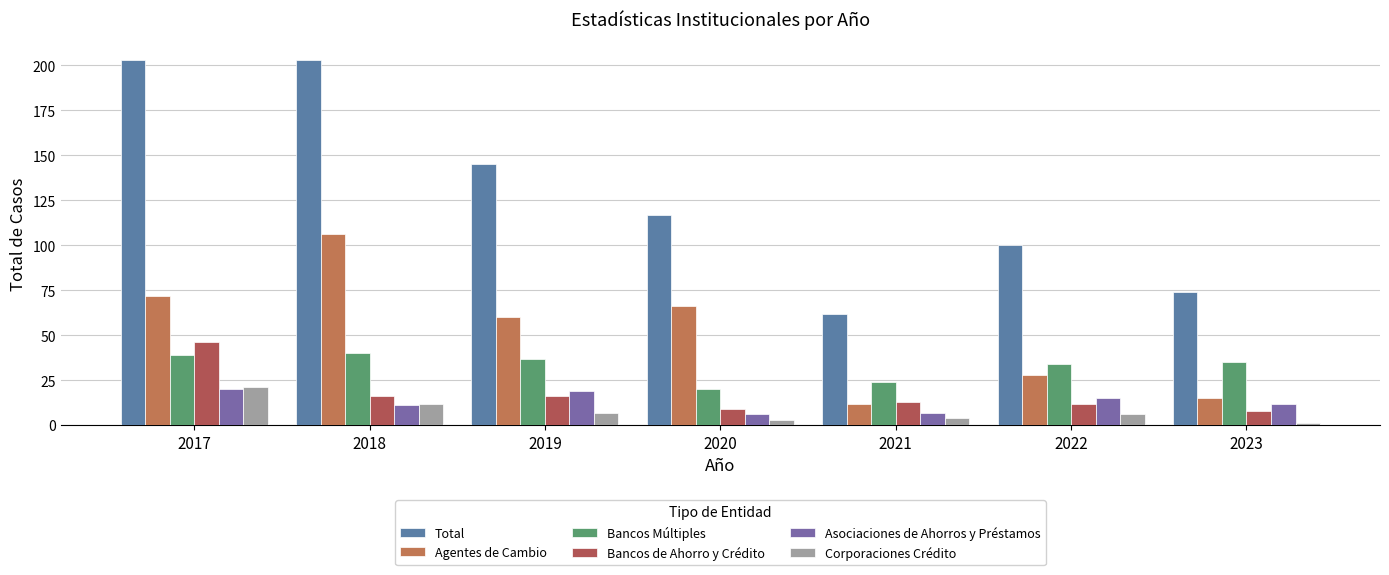

Reading left to right, list all the values displayed in this chart.

Total: 203	203	145	117	62	100	74
Agentes de Cambio: 72	106	60	66	12	28	15
Bancos Múltiples: 39	40	37	20	24	34	35
Bancos de Ahorro y Crédito: 46	16	16	9	13	12	8
Asociaciones de Ahorros y Préstamos: 20	11	19	6	7	15	12
Corporaciones Crédito: 21	12	7	3	4	6	1